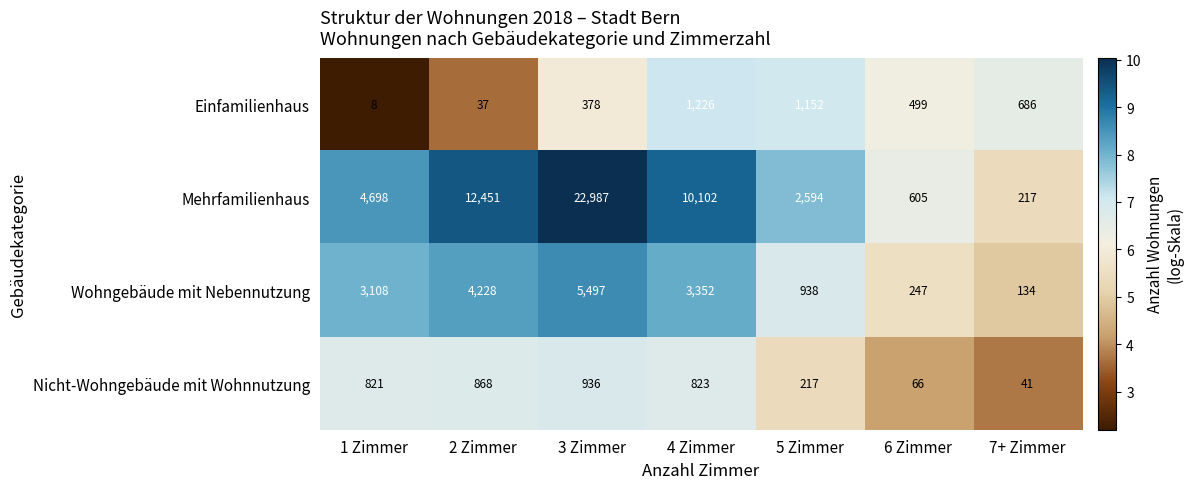

Reading left to right, transcribe all the data shown in this chart.

Einfamilienhaus: 1 Zimmer=8	2 Zimmer=37	3 Zimmer=378	4 Zimmer=1226	5 Zimmer=1152	6 Zimmer=499	7+ Zimmer=686
Mehrfamilienhaus: 1 Zimmer=4698	2 Zimmer=12451	3 Zimmer=22987	4 Zimmer=10102	5 Zimmer=2594	6 Zimmer=605	7+ Zimmer=217
Wohngebäude mit Nebennutzung: 1 Zimmer=3108	2 Zimmer=4228	3 Zimmer=5497	4 Zimmer=3352	5 Zimmer=938	6 Zimmer=247	7+ Zimmer=134
Nicht-Wohngebäude mit Wohnnutzung: 1 Zimmer=821	2 Zimmer=868	3 Zimmer=936	4 Zimmer=823	5 Zimmer=217	6 Zimmer=66	7+ Zimmer=41